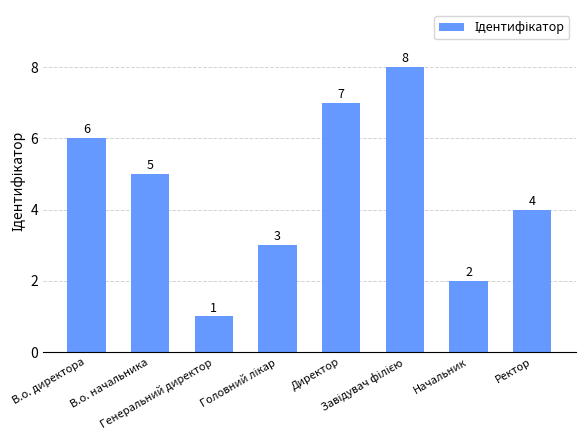

What is the value of the 6th bar from the left?

8